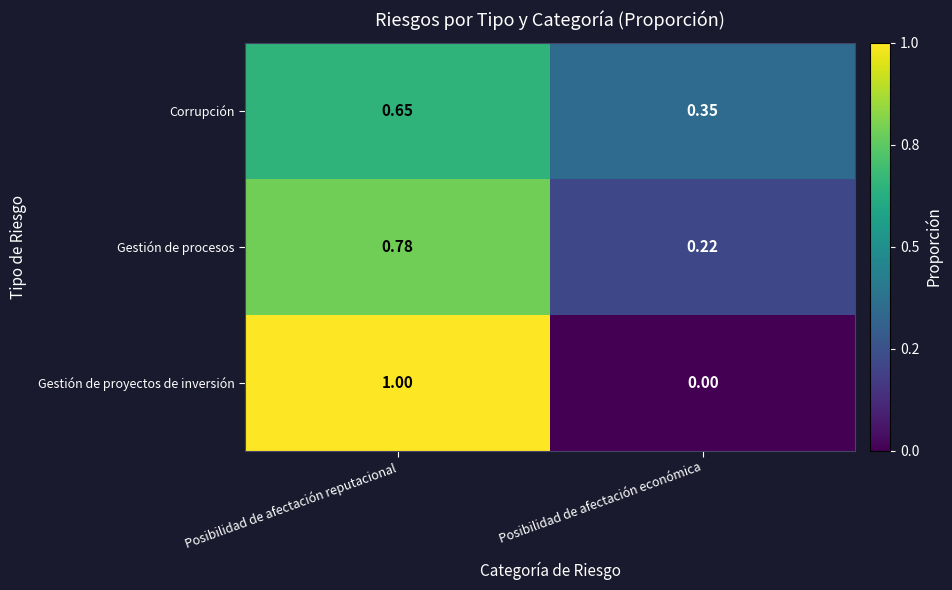

Rank the series by their maximum value, from highest to lowest.

Gestión de proyectos de inversión, Gestión de procesos, Corrupción